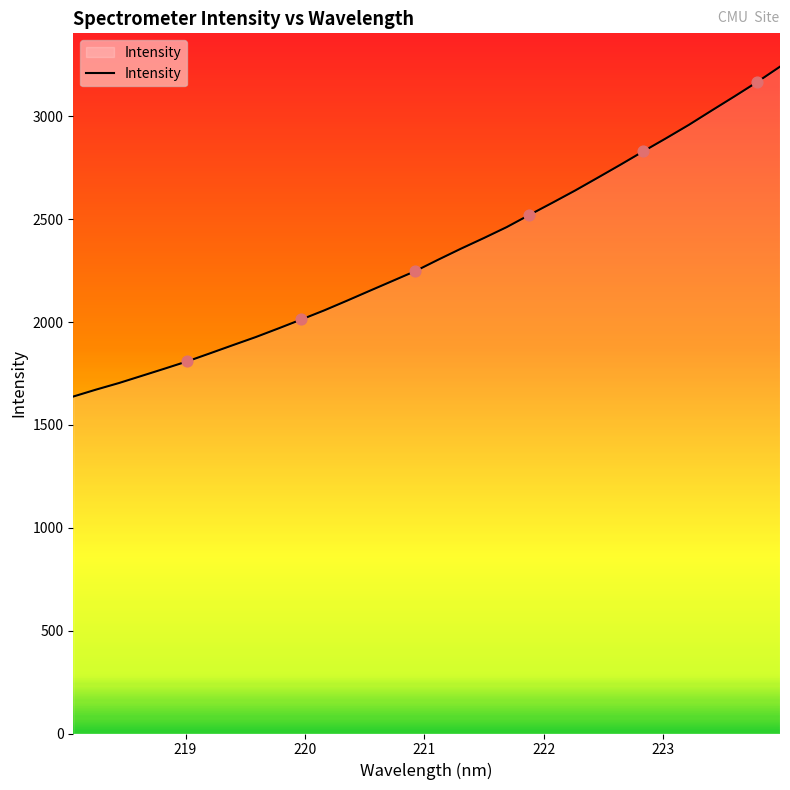

What is the smallest value displayed?

1638.0